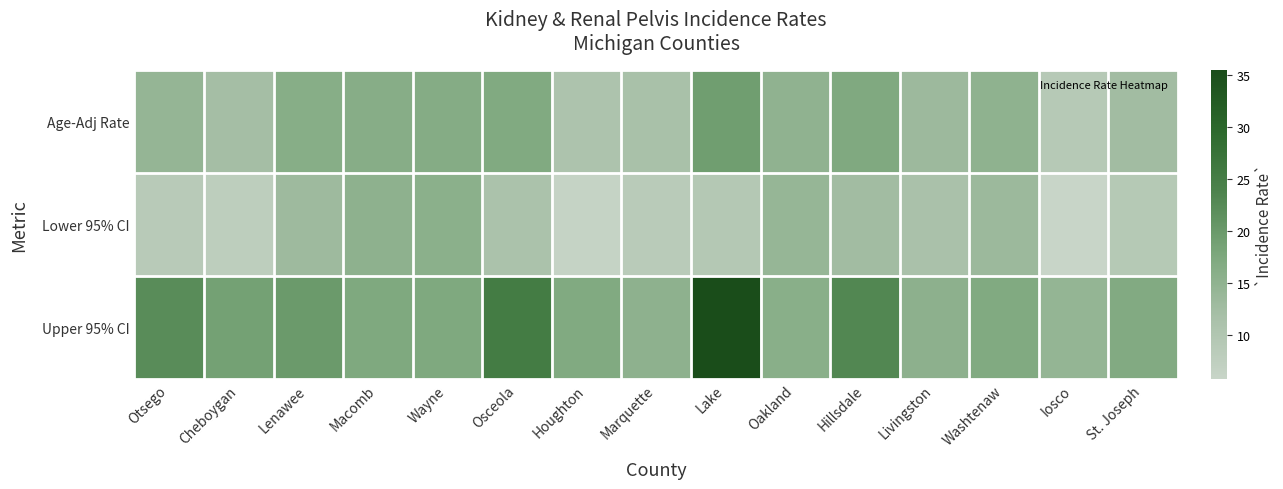

Rank the series at Osceola from lowest to highest value.

Lower 95% CI, Age-Adj Rate, Upper 95% CI